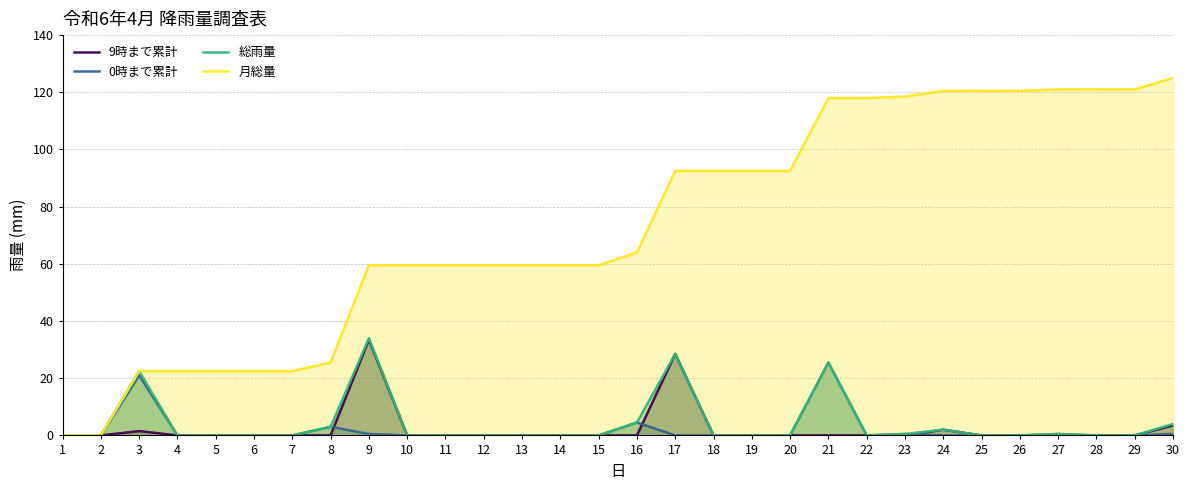

At which category is the sum across all series the highest?

21